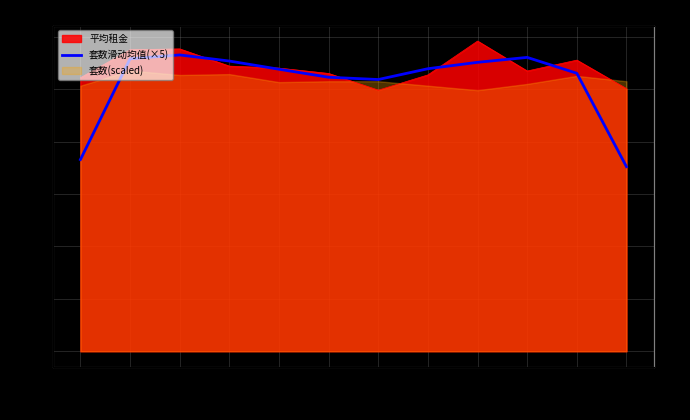

What is the difference between the maximum and minimum values?

42.7